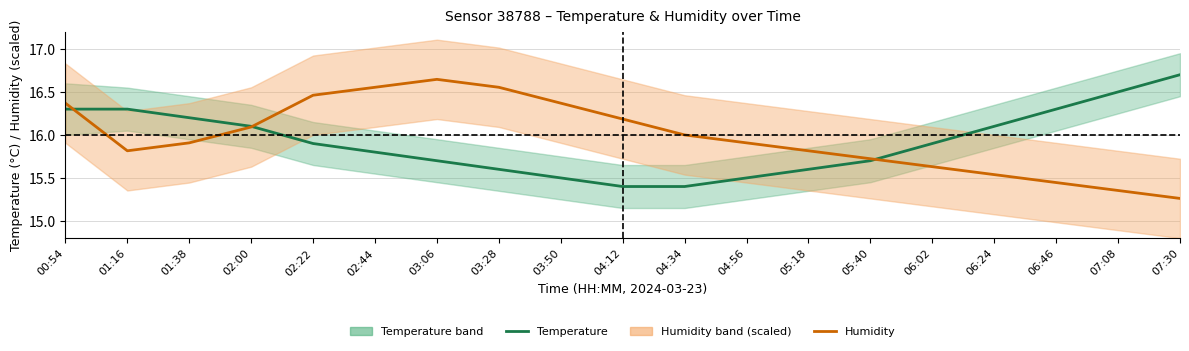

List the labels in order of Humidity center (scaled) value, largest first.

03:06, 02:44, 03:28, 02:22, 00:54, 03:50, 04:12, 02:00, 04:34, 01:38, 04:56, 01:16, 05:18, 05:40, 06:02, 06:24, 06:46, 07:08, 07:30